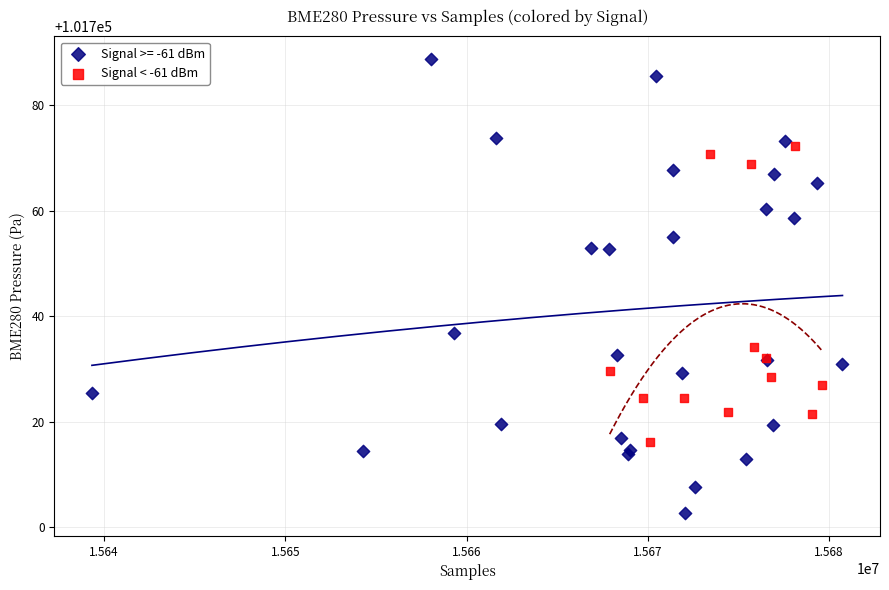

Which series has the widest spread of Y values?

Signal >= -61 dBm